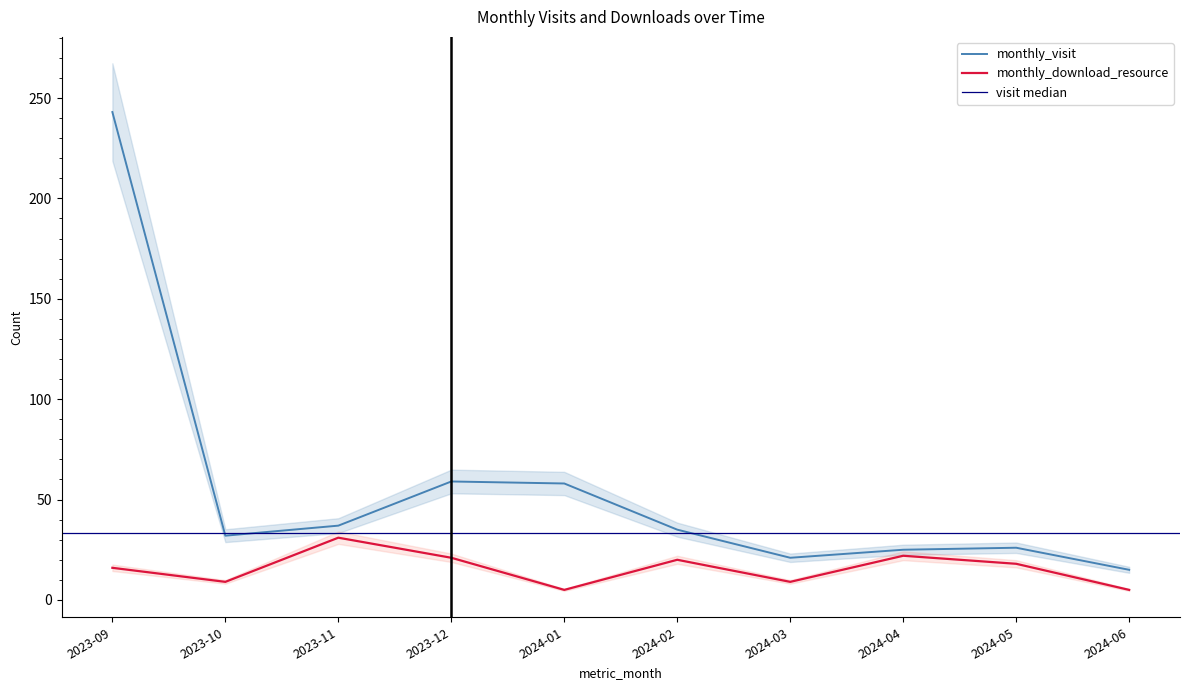

At which label does monthly_download_resource reach its minimum?

2024-01